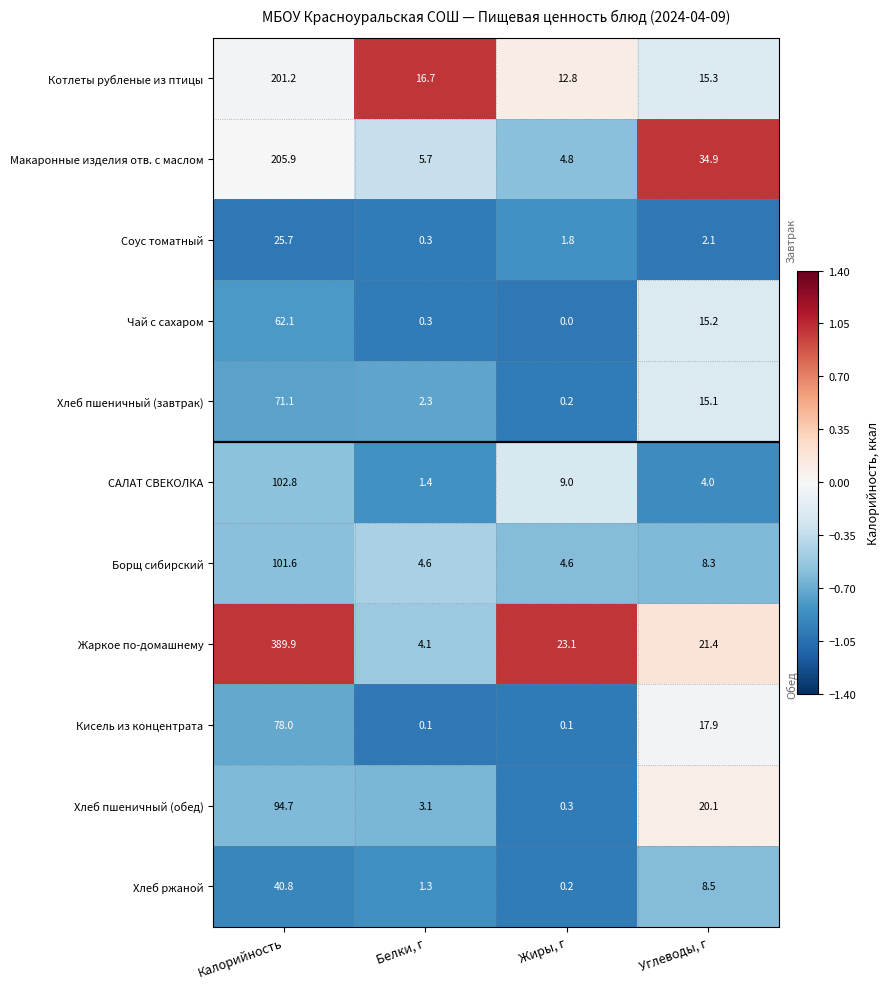

Is it true that Борщ сибирский equals 101.6 at Калорийность?

True